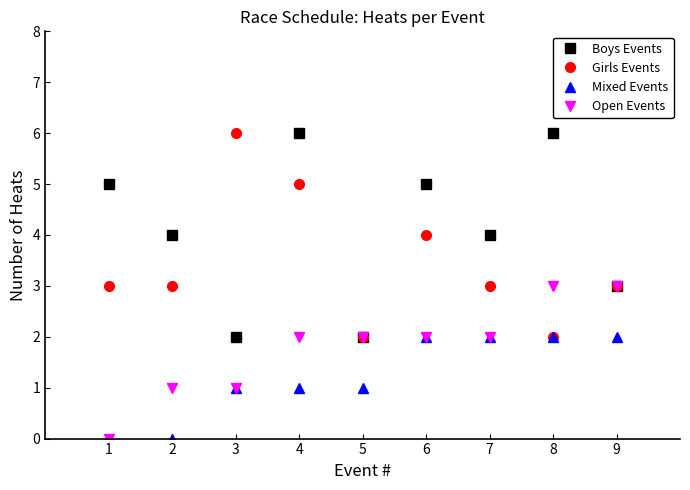

How many lines are shown in the chart?

4